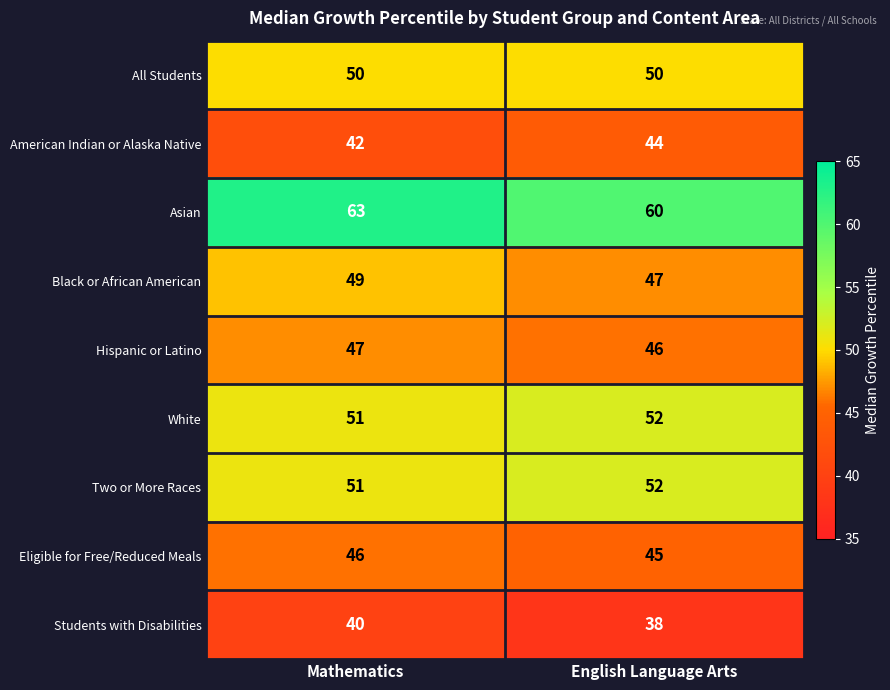

Which series changed the most between Mathematics and English Language Arts?

Asian